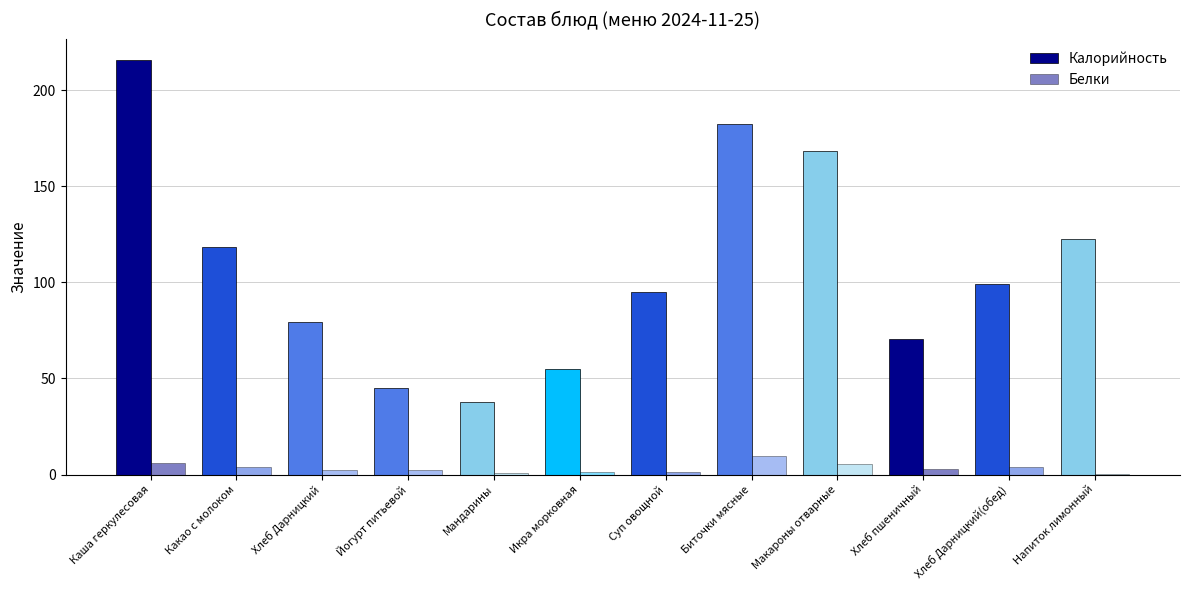

True or false: Белки has a value of 2.5 at Йогурт питьевой.

True